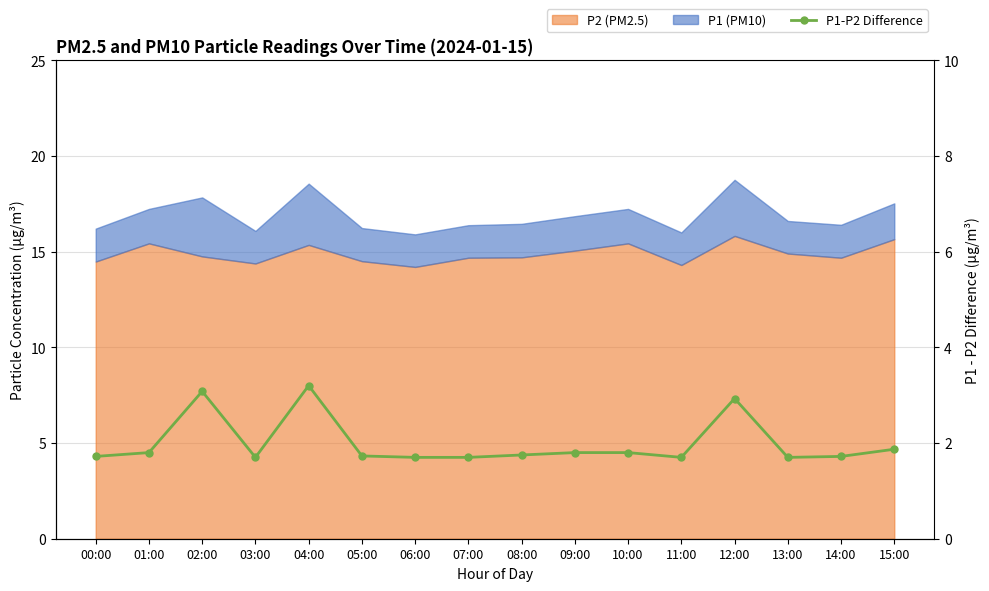

What is the sum of all values?

31.9